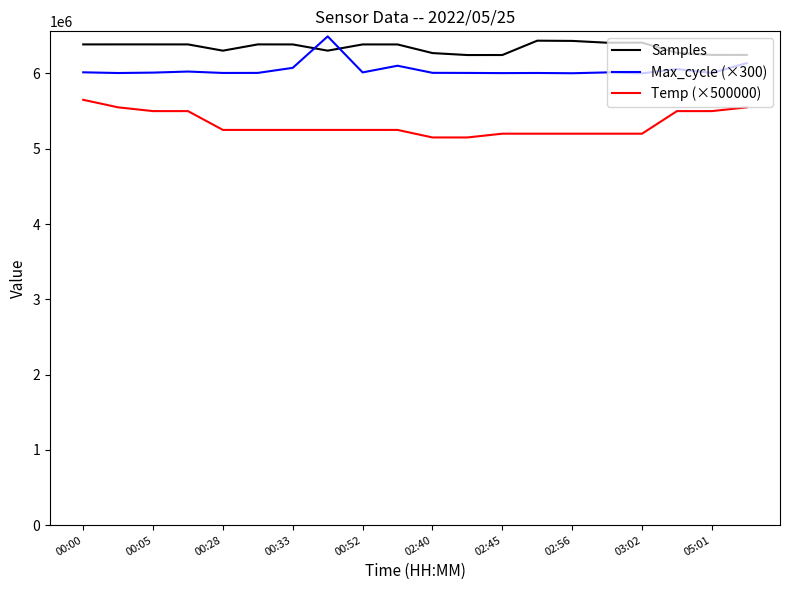

List the series in order of their peak value, lowest first.

Temp (×500000), Samples, Max_cycle (×300)